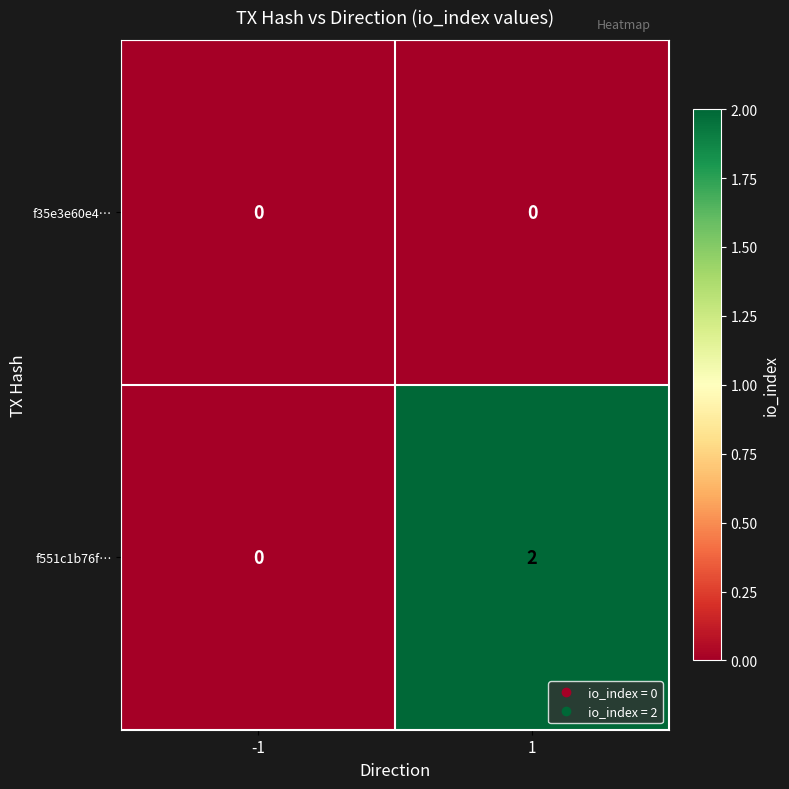

What is the spread (max minus min) of values at 1?

2